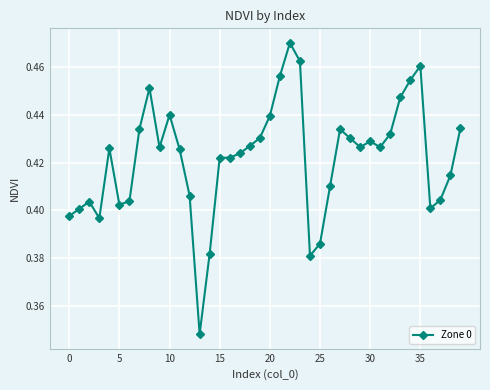

What is the sum of all values?

16.9